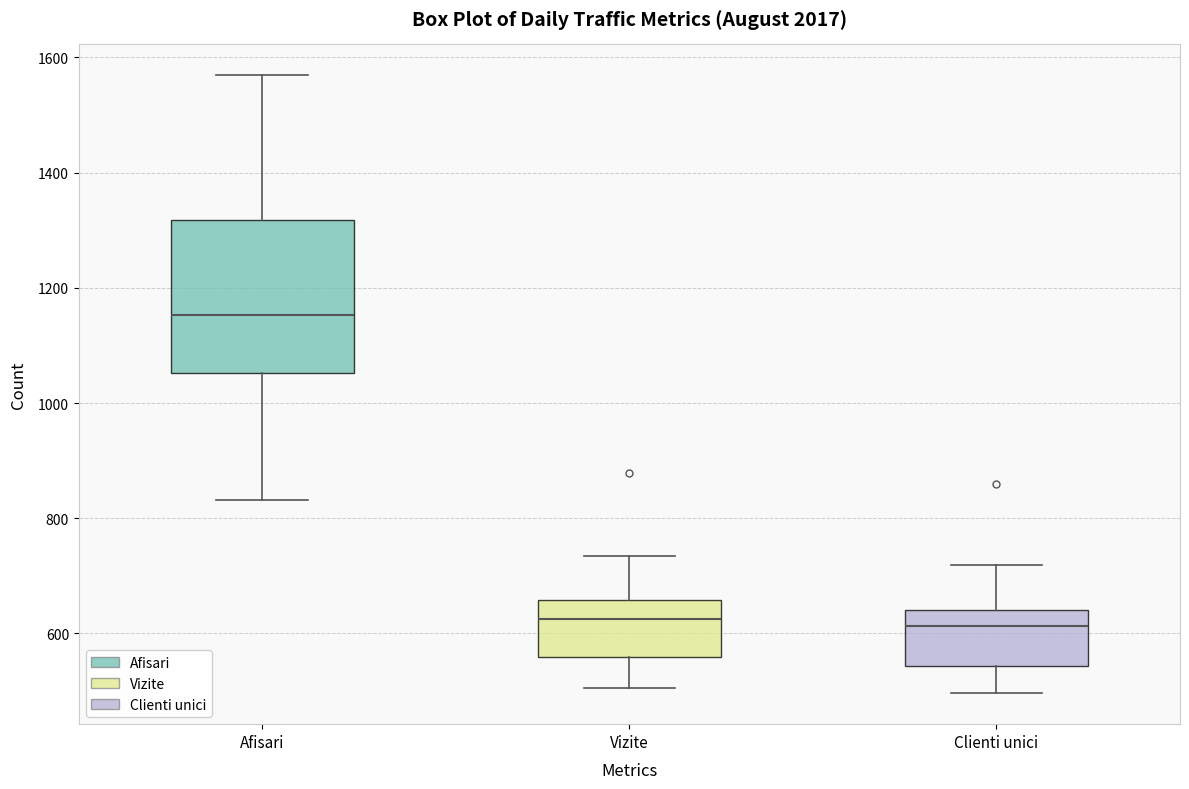

Reading left to right, read every box against the y-axis: the position of its median line, the range the box covers, and the ends of its whiskers. The values are not printed on the chart, so give them approximately, as read against the axis.

Afisari: median 1160, box 1060 to 1320, whiskers 840 to 1560
Vizite: median 620, box 560 to 660, whiskers 500 to 740
Clienti unici: median 620, box 540 to 640, whiskers 500 to 720